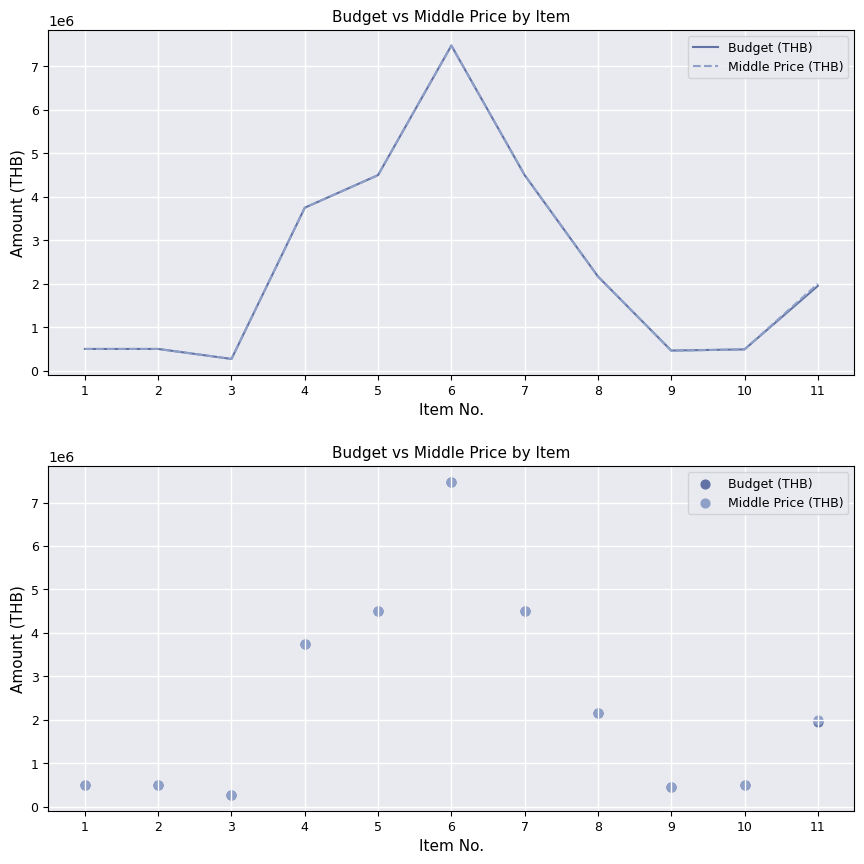

Which series has the largest Y range (max minus min)?

Budget (THB)